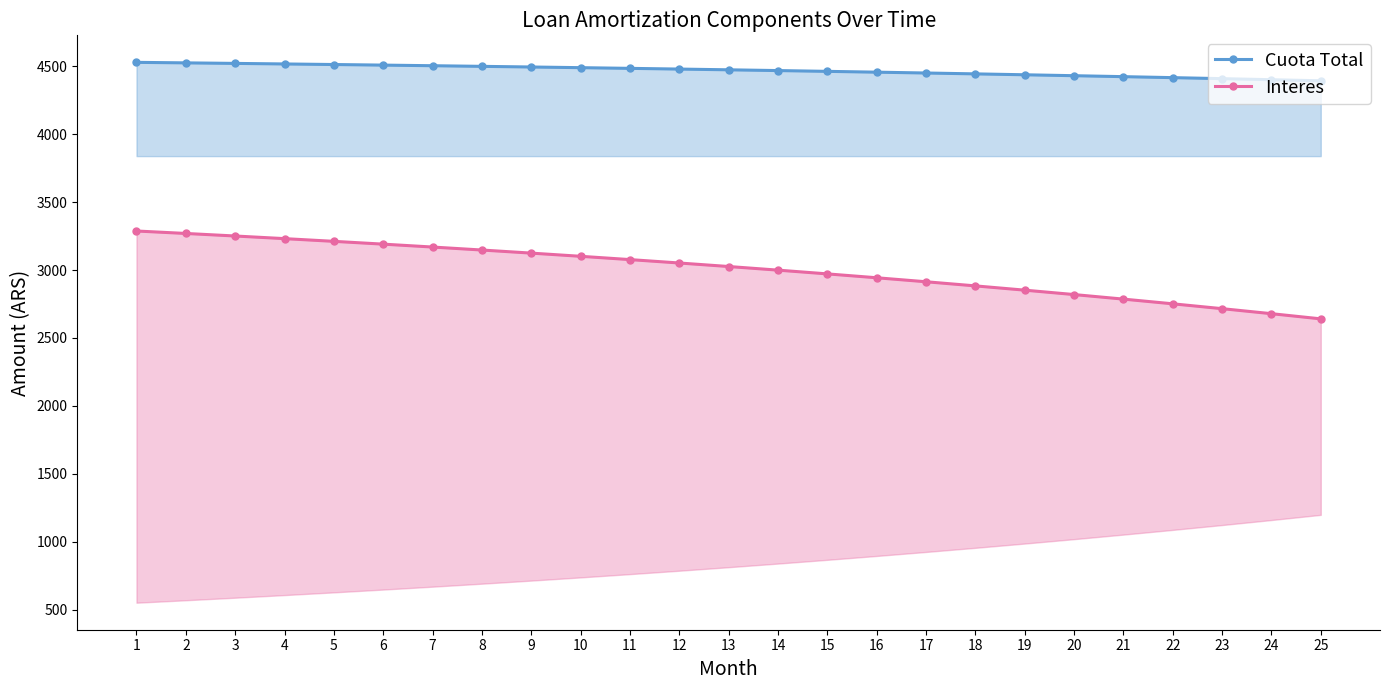

Which has a higher value, 3 or 13?

3